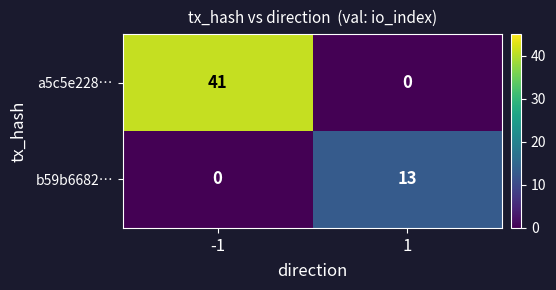

The a5c5e228… series shows 41 at -1. True or false?

True